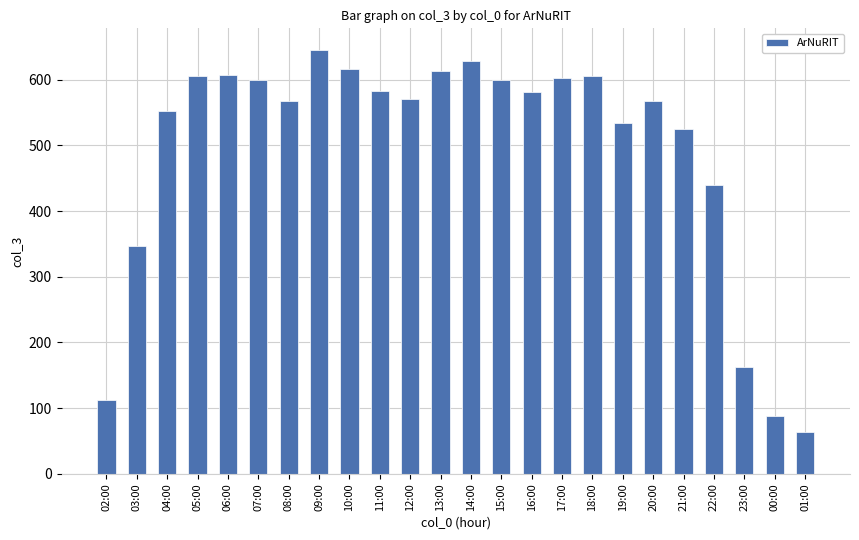

What is the difference between the maximum and minimum values?

583